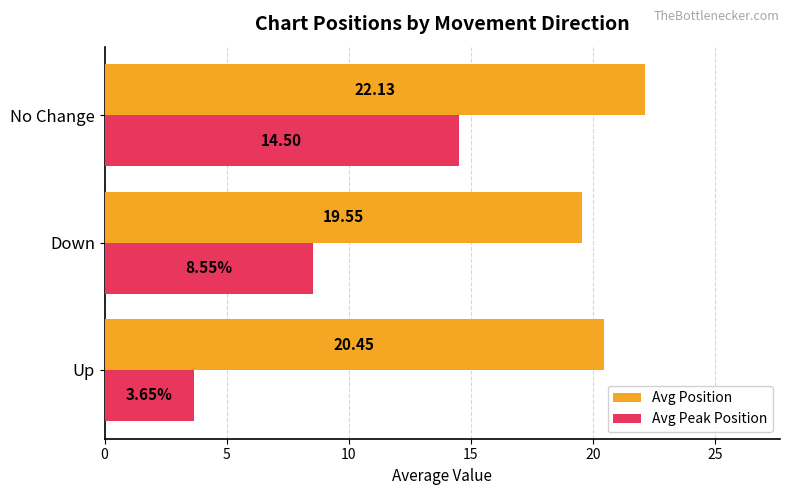

Which category has the lowest value across all series?

Up